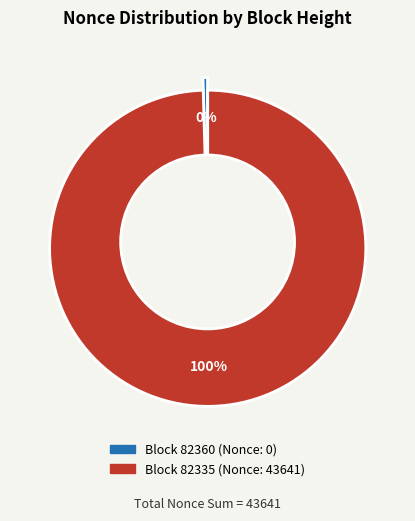

To the nearest percent, what is the difference between the largest and smallest slice percentages?

100%